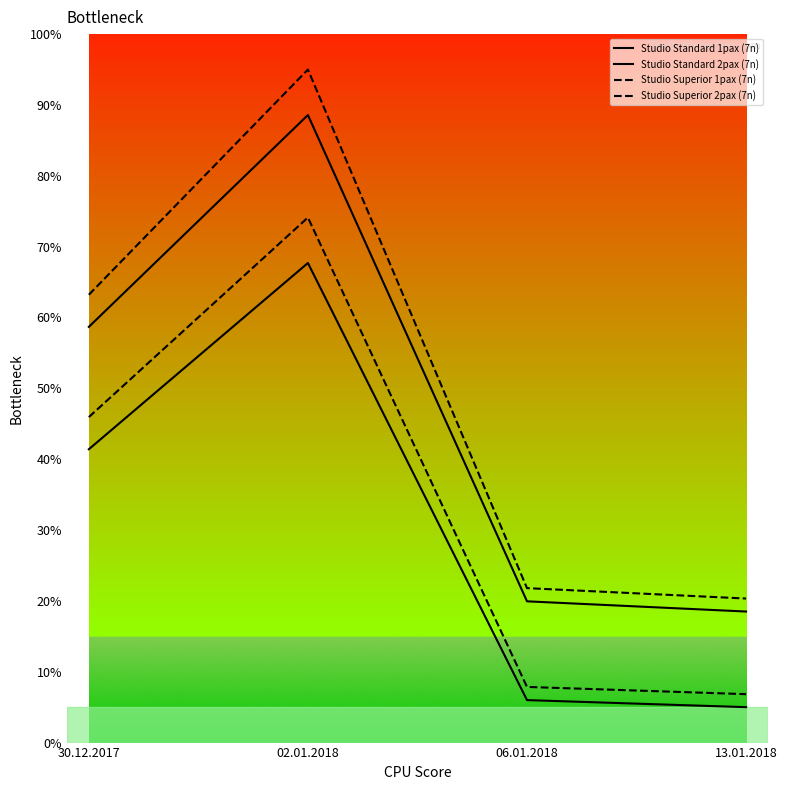

How many lines are shown in the chart?

4